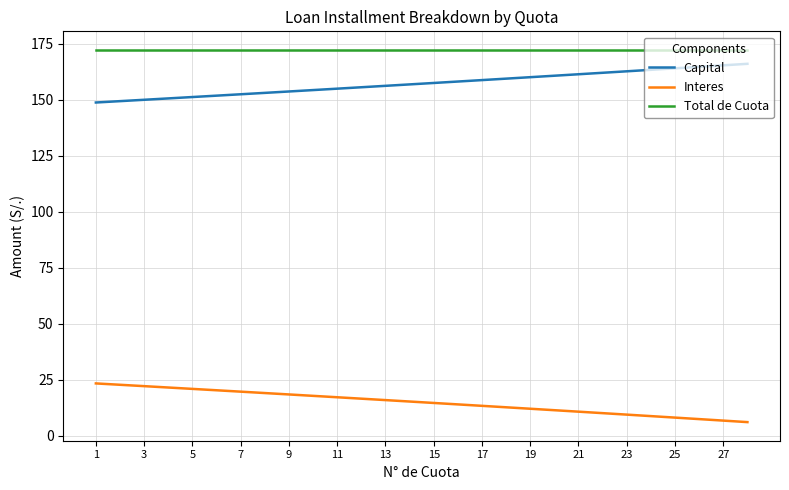

Which series has the largest total across all categories?

Total de Cuota